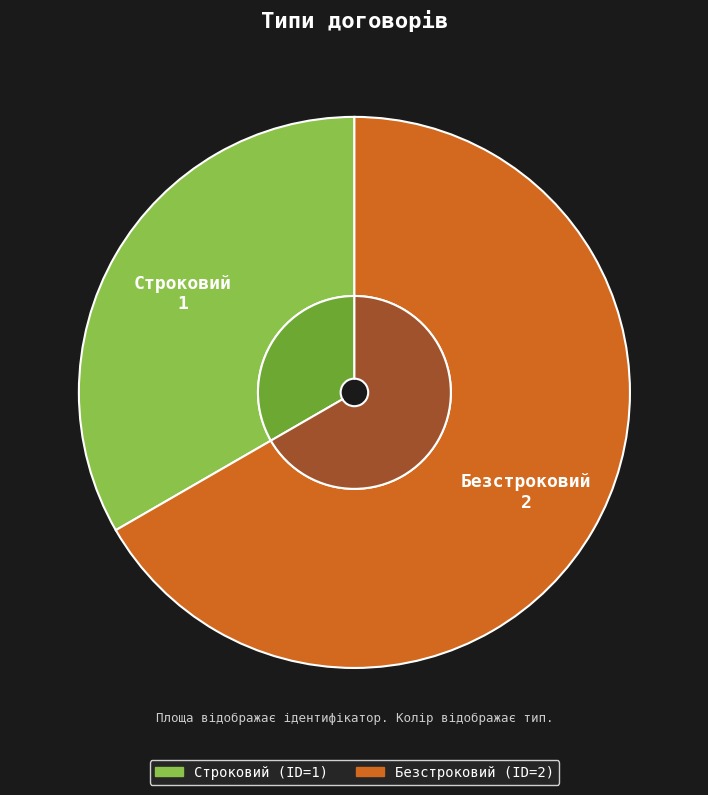

What portion of the pie excludes Безстроковий?

33.3%